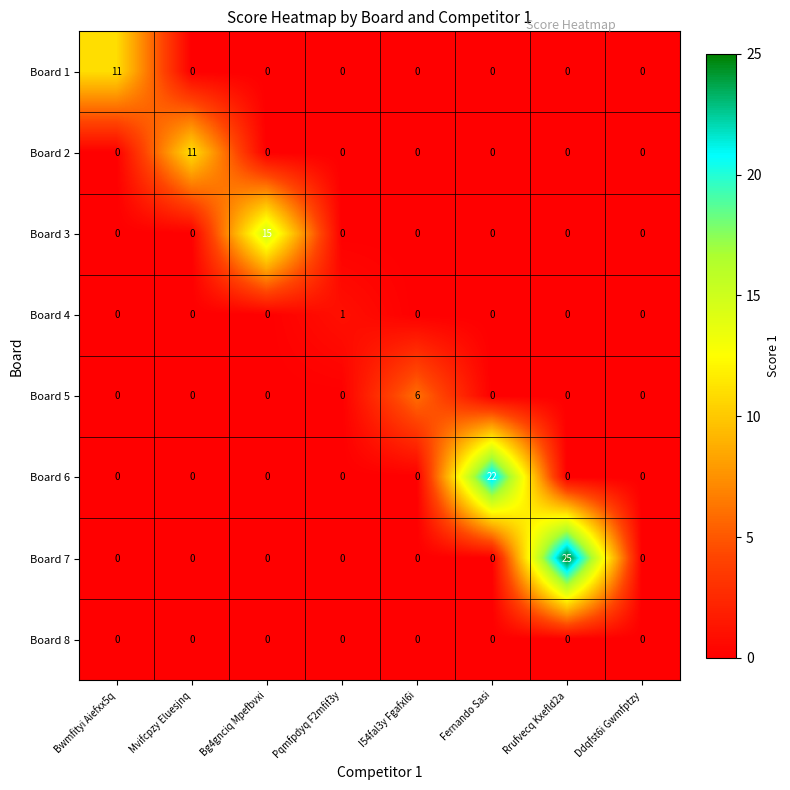

The Board 2 series shows -4 at Bwmfityi Aiefxx5q. True or false?

False